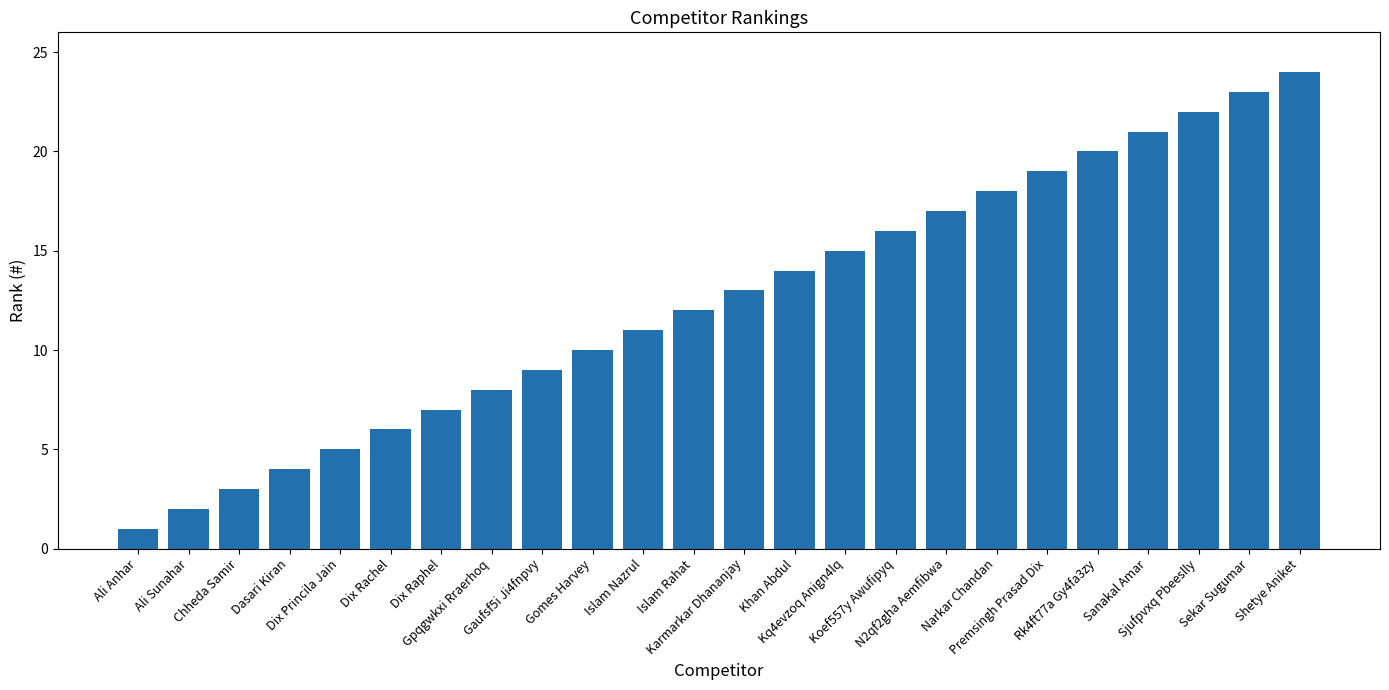

What is the label of the 13th bar from the right?

Islam Rahat